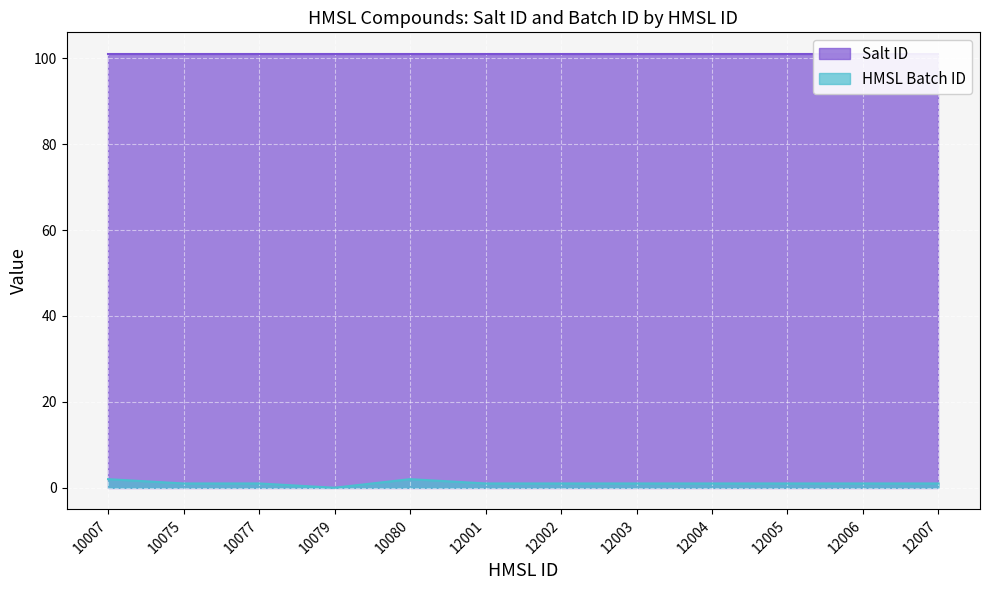

True or false: HMSL Batch ID has a value of 1 at 10077.

True